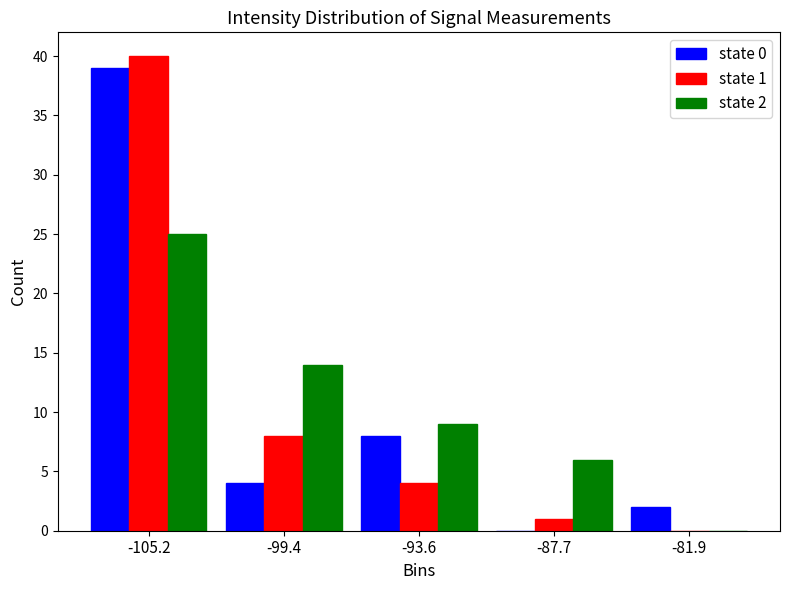

In the state 2 series, which range on the x-axis has the tallest bar?

-108 to -102